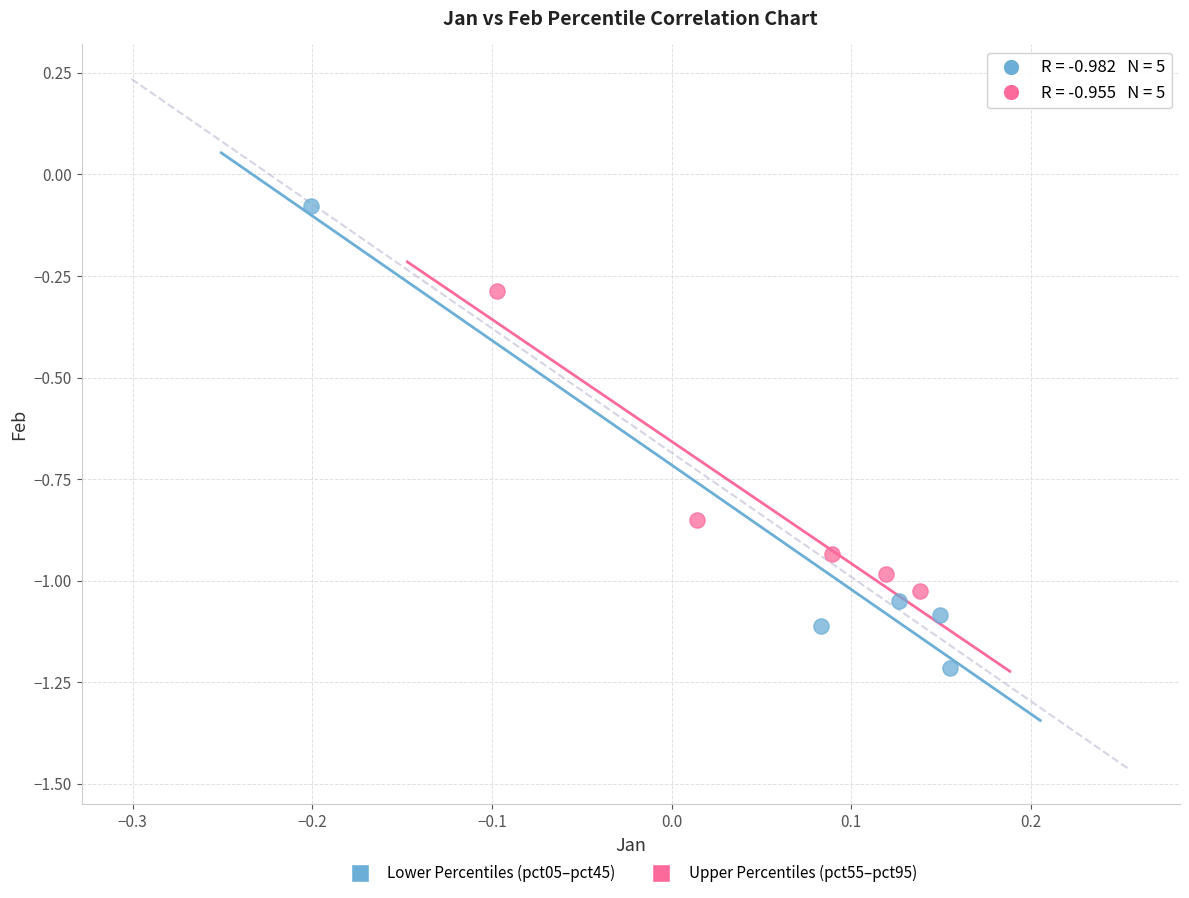

Which series reaches the maximum Y coordinate?

Lower Percentiles (pct05–pct45)